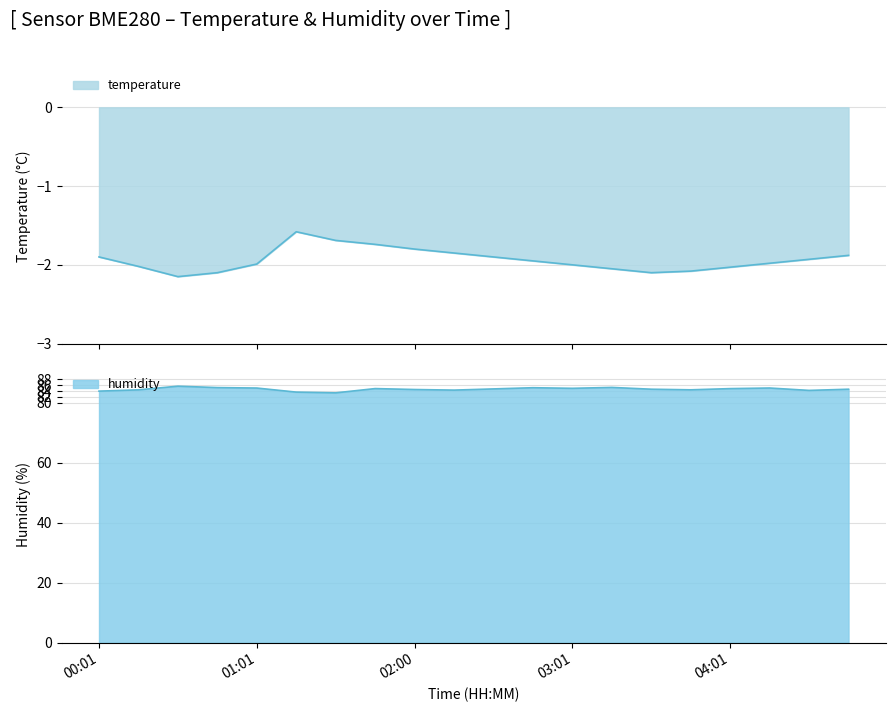

True or false: humidity and temperature intersect in this chart.

False